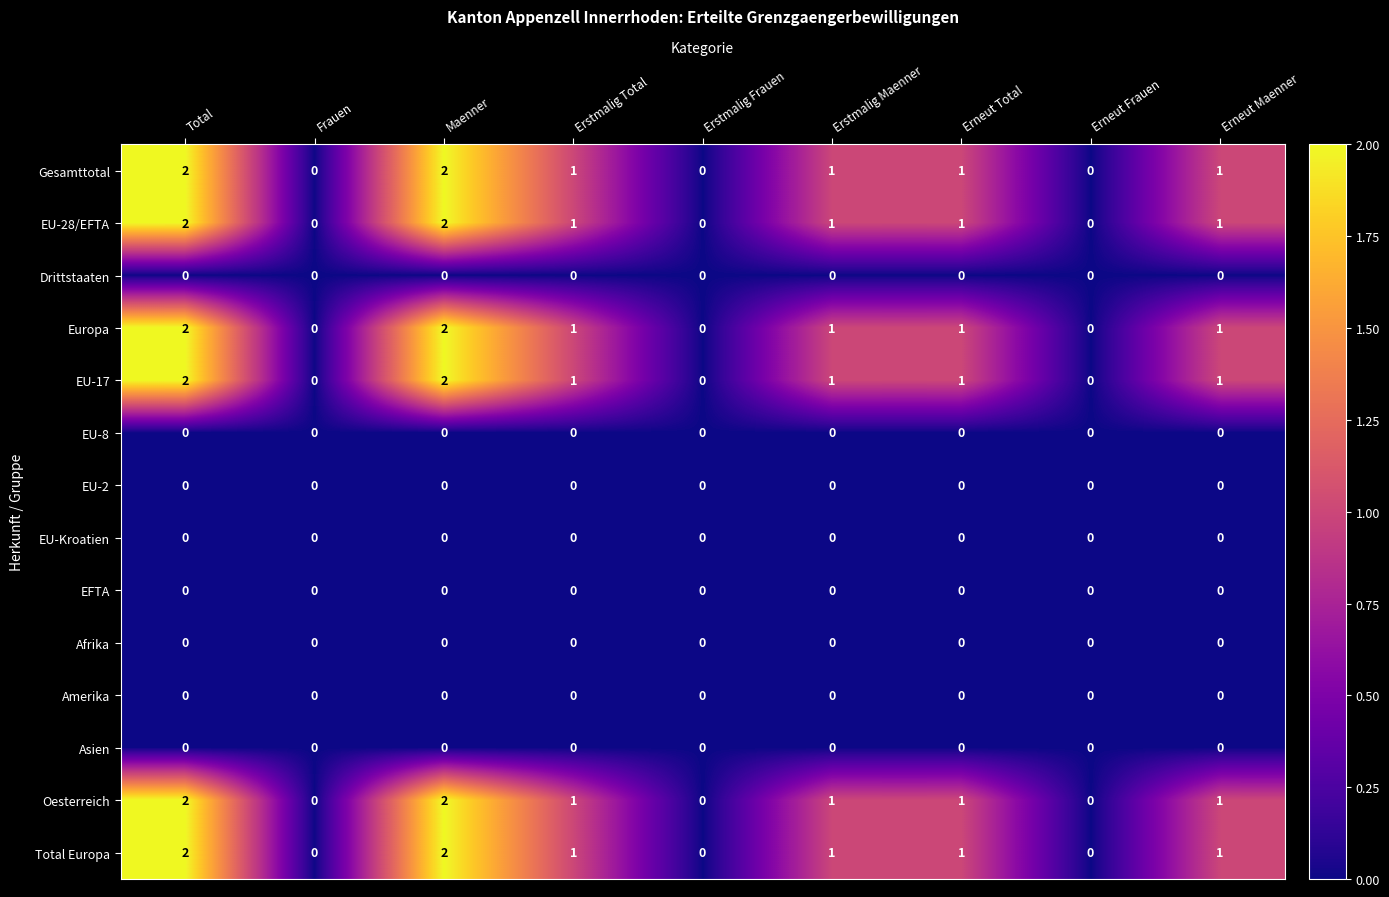

Is the value of Asien at Erneut Frauen greater than the value of Europa at Erneut Maenner?

No